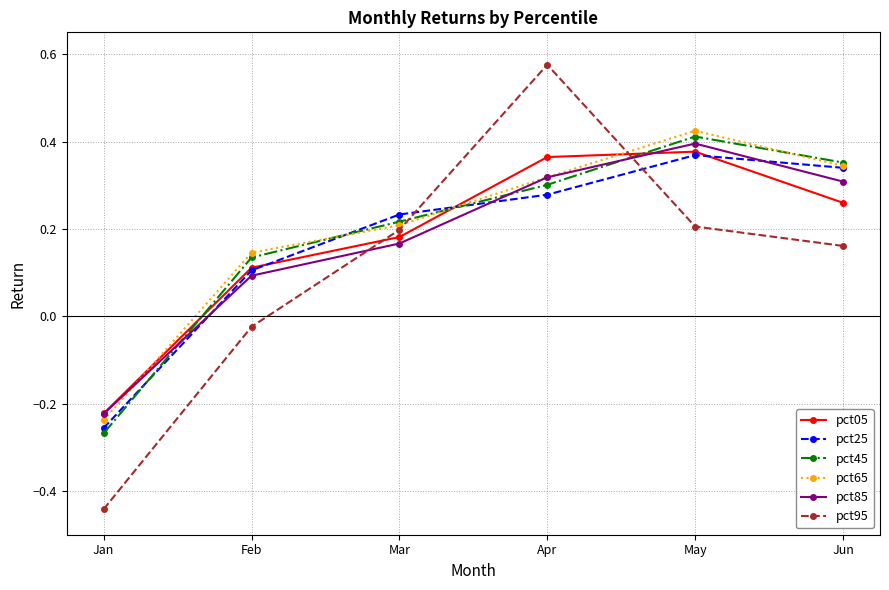

How many lines are shown in the chart?

6